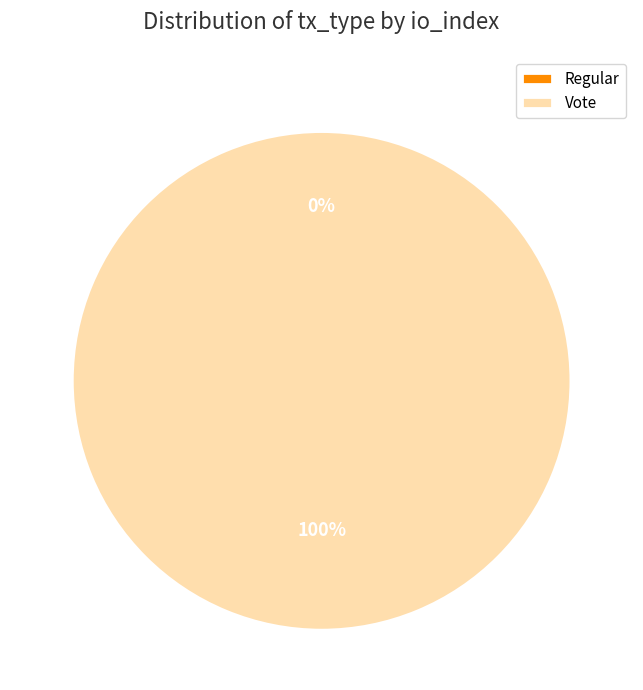

Which slice is the largest?

Vote